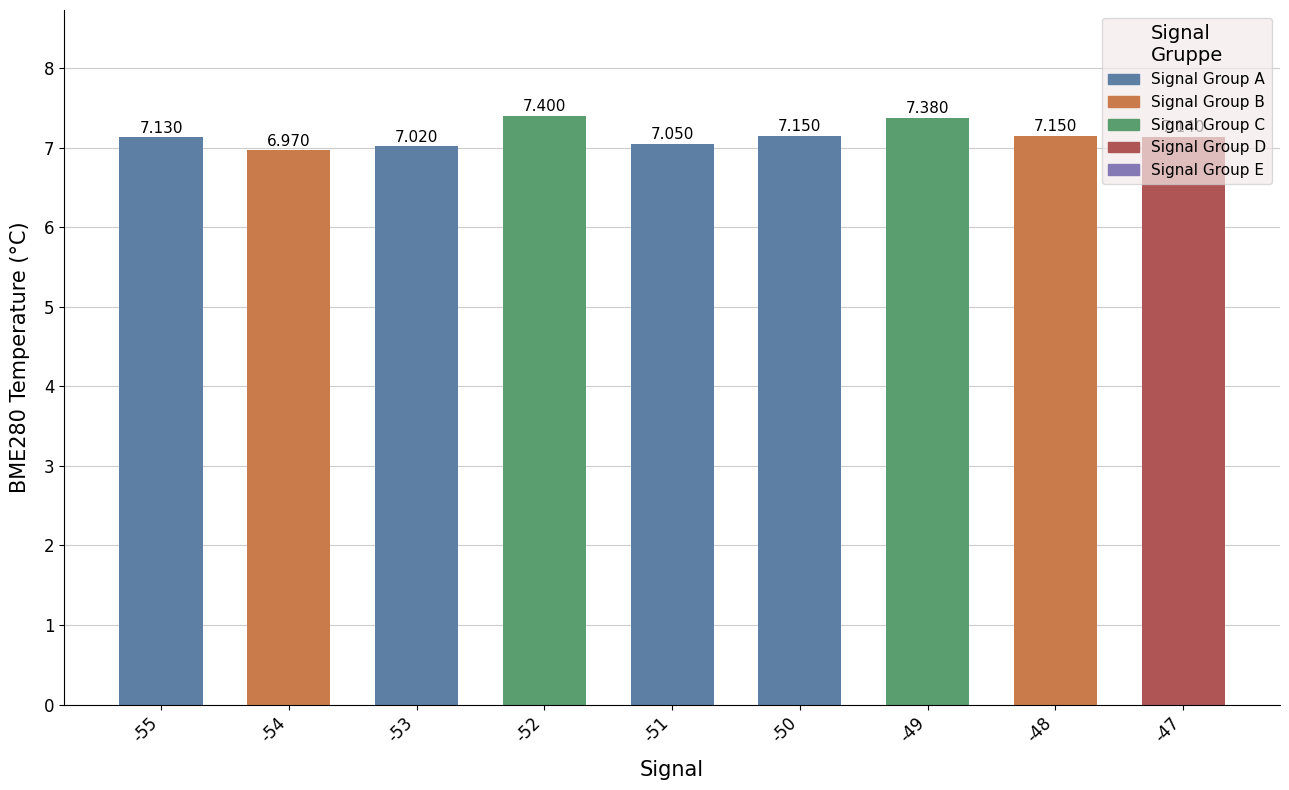

How many bars are there in total?

9